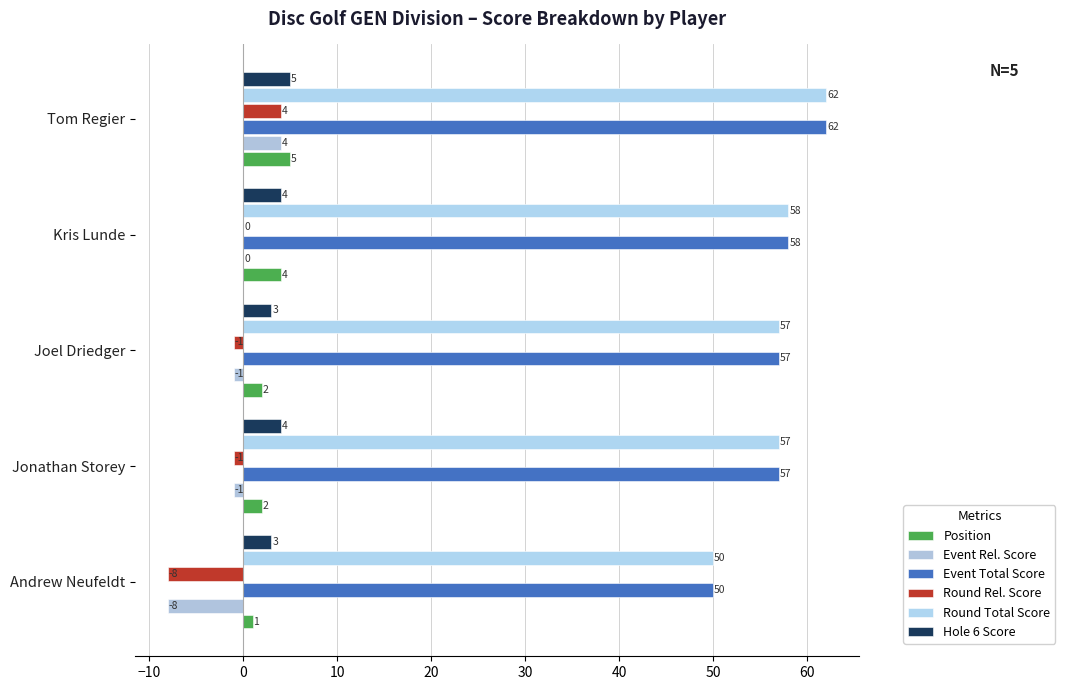

How many data points in Event Rel. Score are above -1?

2